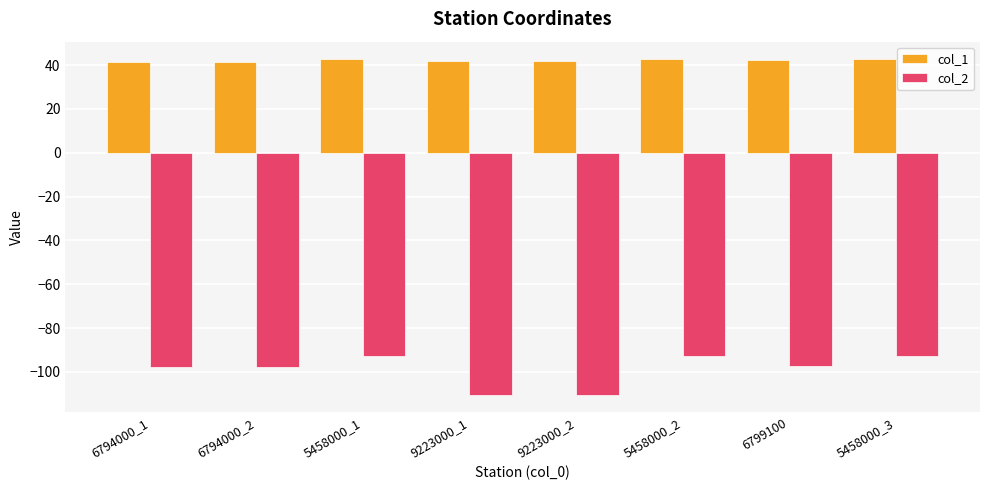

What is the lowest value of the col_2 series?

-110.7